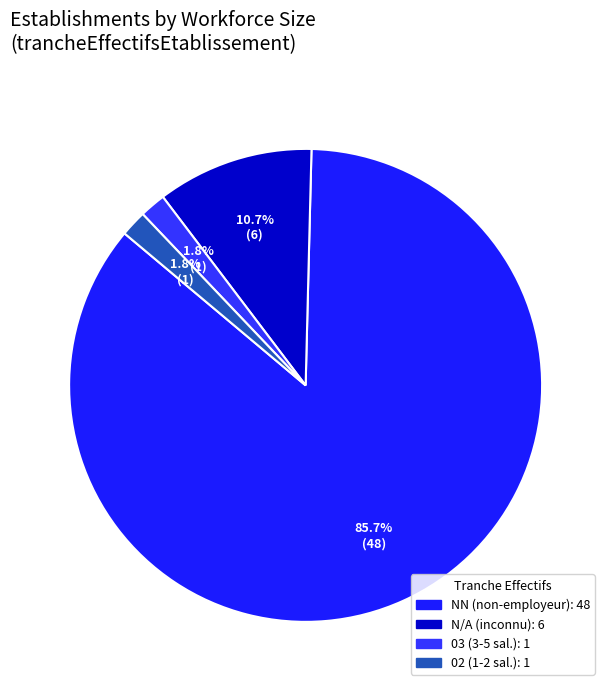

How many segments does this pie chart have?

4